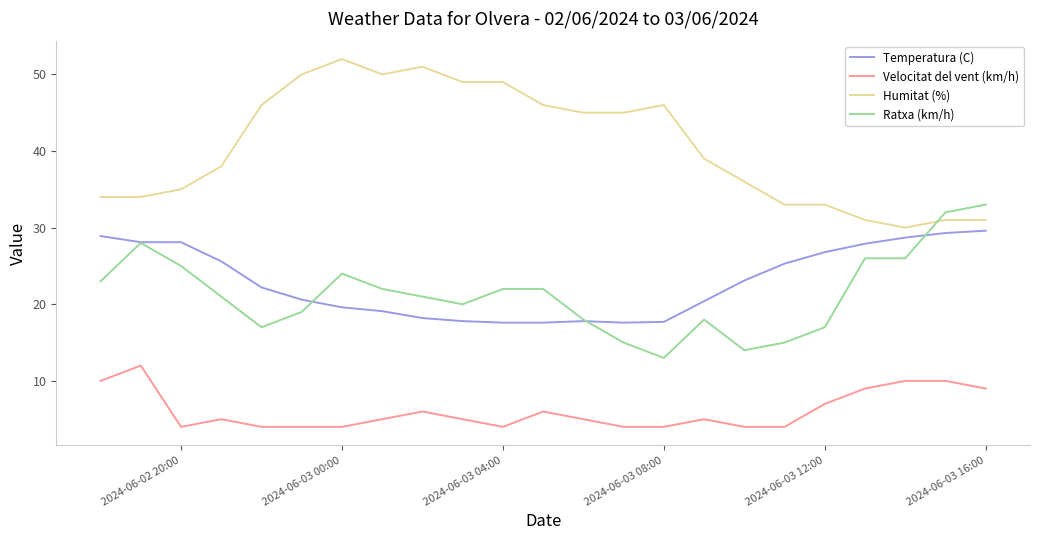

Which series has the largest total across all categories?

Humitat (%)